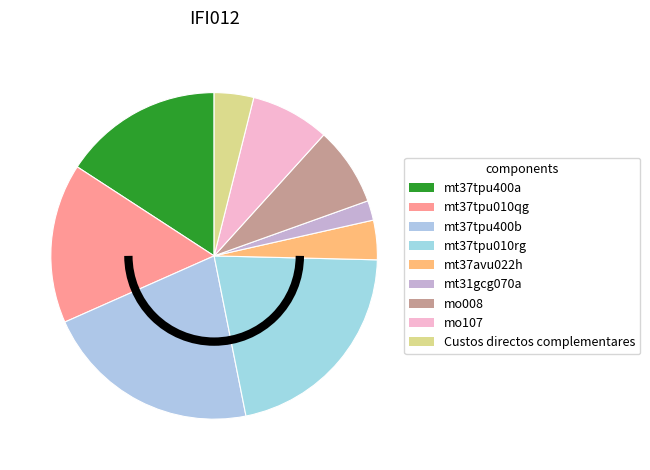

Is the sum of mt37avu022h and mt37tpu400a greater than half?

No